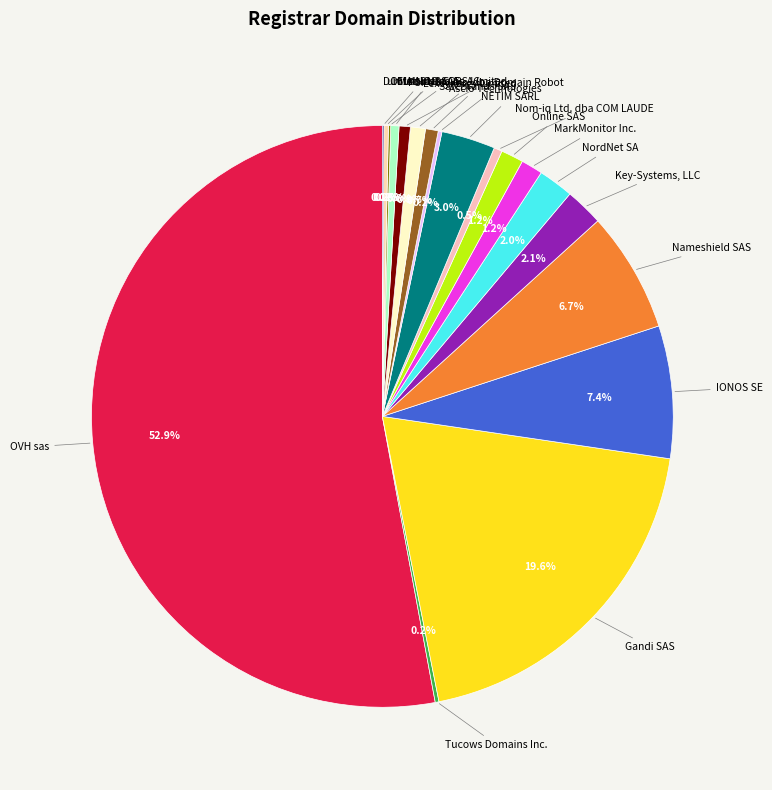

What is the majority slice?

OVH sas